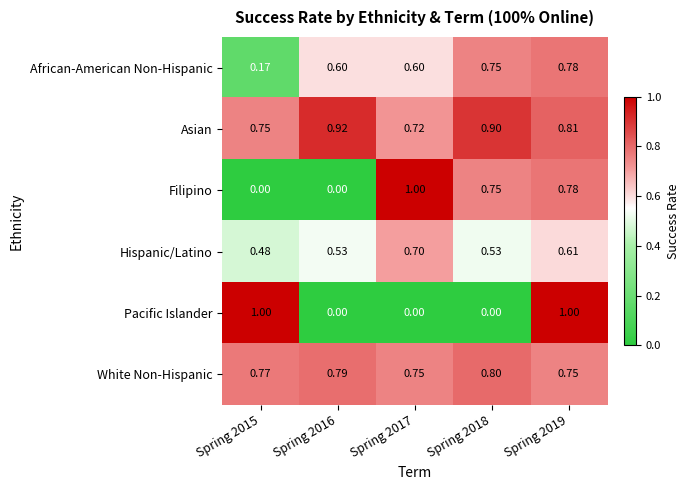

Rank the series at Spring 2015 from lowest to highest value.

Filipino, African-American Non-Hispanic, Hispanic/Latino, Asian, White Non-Hispanic, Pacific Islander